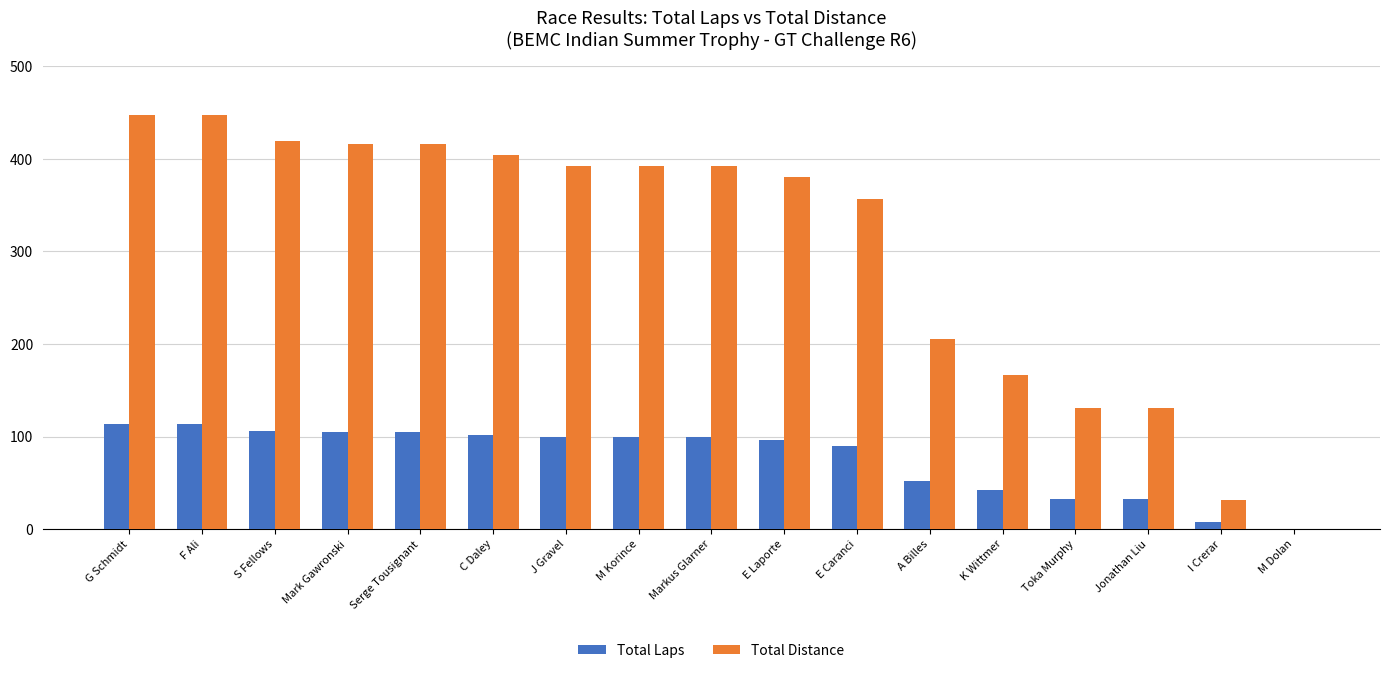

How many values in the Total Distance series exceed 391?

9